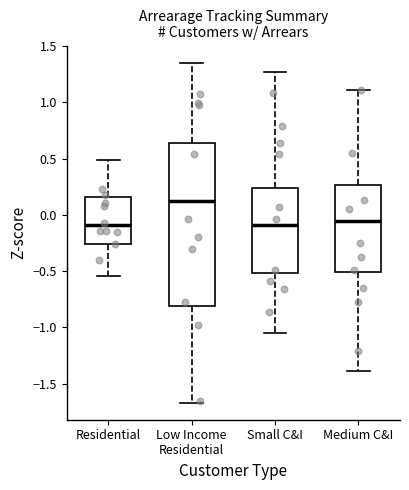

Which box is the tallest, from its lower edge to its upper edge?

Low Income Residential